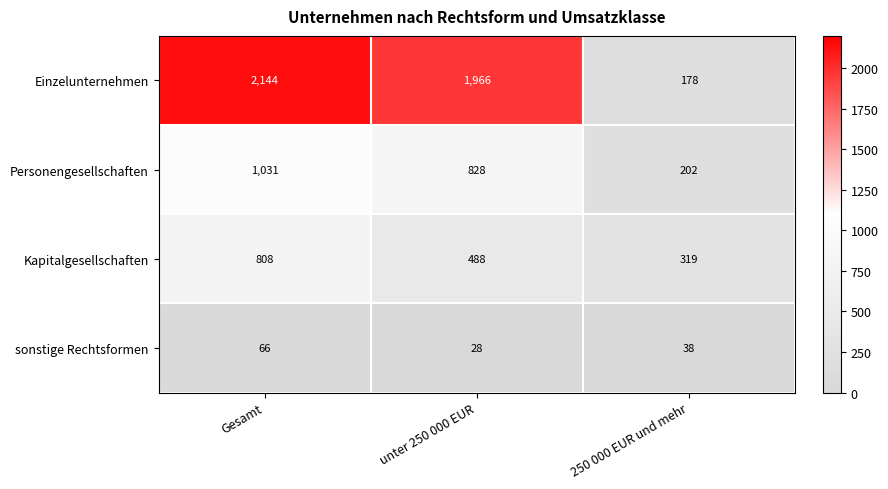

How many series are shown in this chart?

4